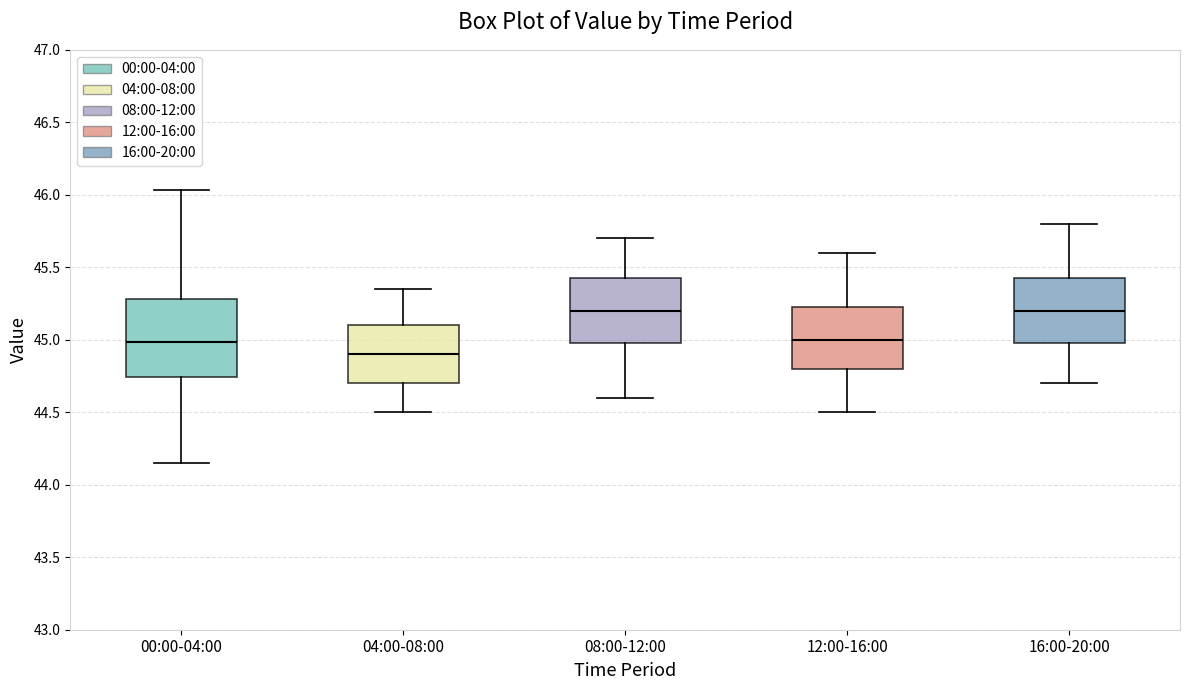

Reading left to right, read every box against the y-axis: the position of its median line, the range the box covers, and the ends of its whiskers. The values are not printed on the chart, so give them approximately, as read against the axis.

00:00-04:00: median 45.00, box 44.75 to 45.30, whiskers 44.15 to 46.05
04:00-08:00: median 44.90, box 44.70 to 45.10, whiskers 44.50 to 45.35
08:00-12:00: median 45.20, box 45.00 to 45.45, whiskers 44.60 to 45.70
12:00-16:00: median 45.00, box 44.80 to 45.25, whiskers 44.50 to 45.60
16:00-20:00: median 45.20, box 45.00 to 45.45, whiskers 44.70 to 45.80